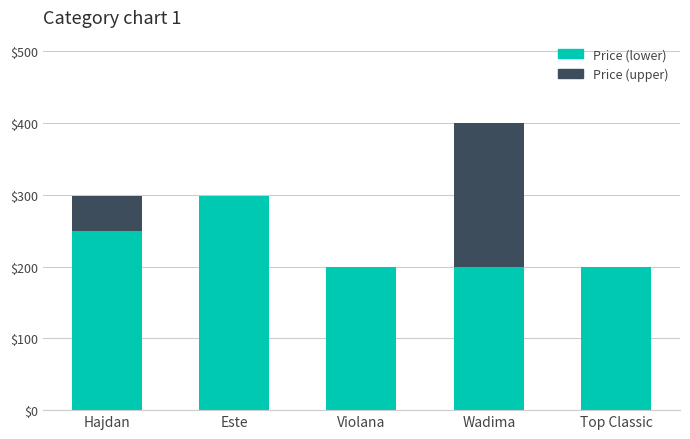

What is the sum of all Price (lower) values?

1145